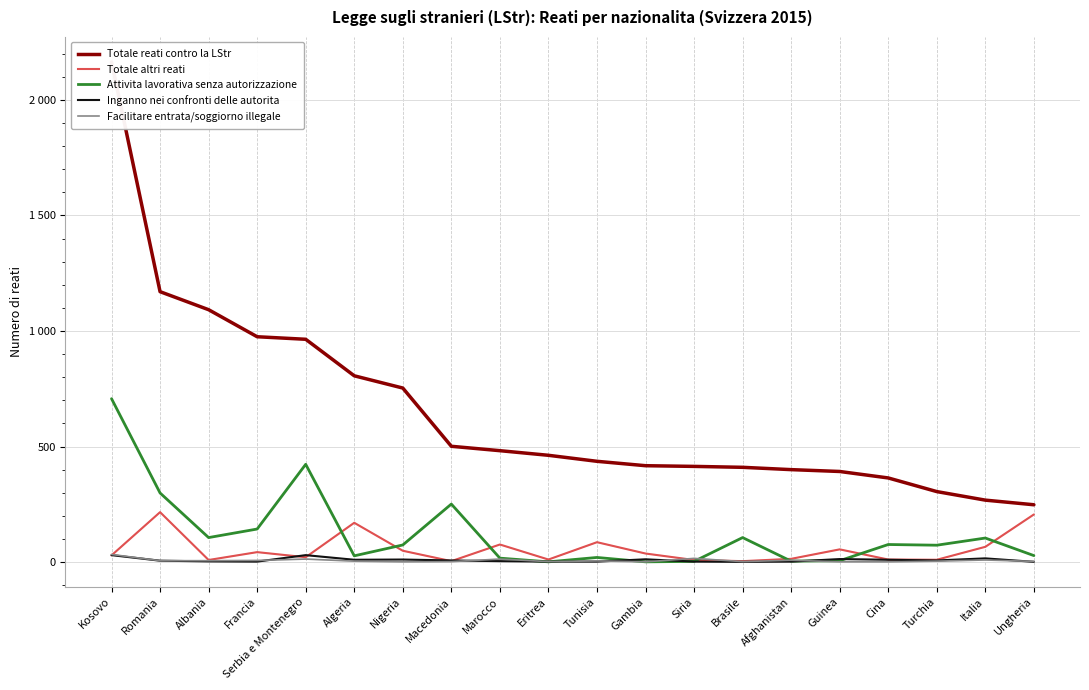

Is it true that Totale reati contro la LStr equals 585 at Brasile?

False